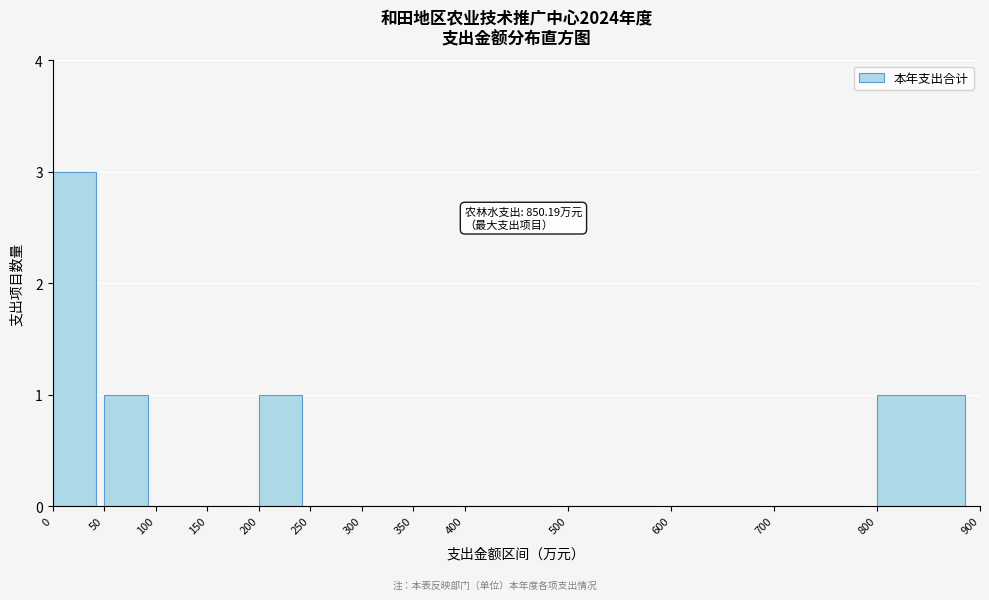

Over which range of the x-axis is the bar tallest?

0 to 50